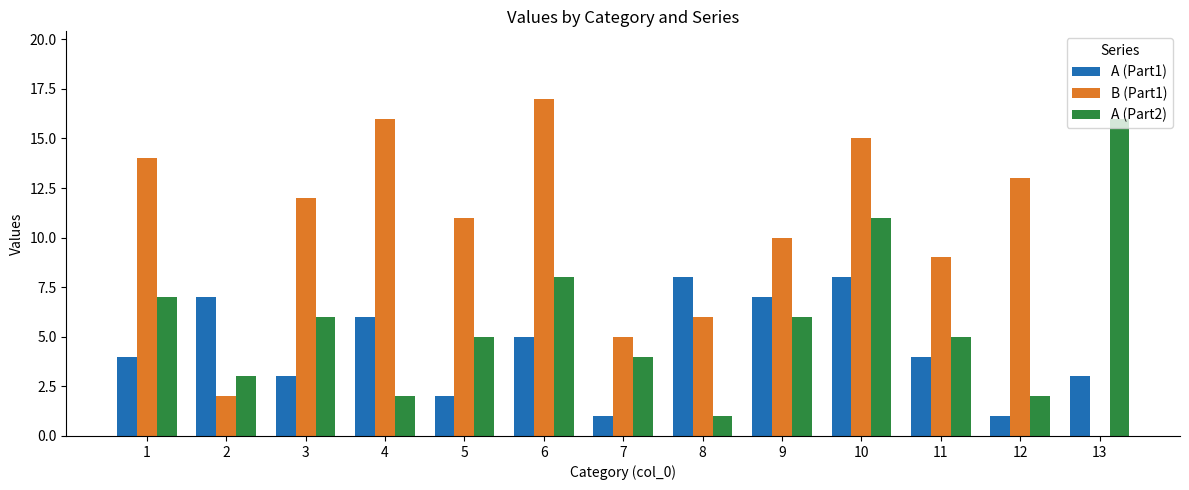

The B (Part1) series shows 23 at 4. True or false?

False